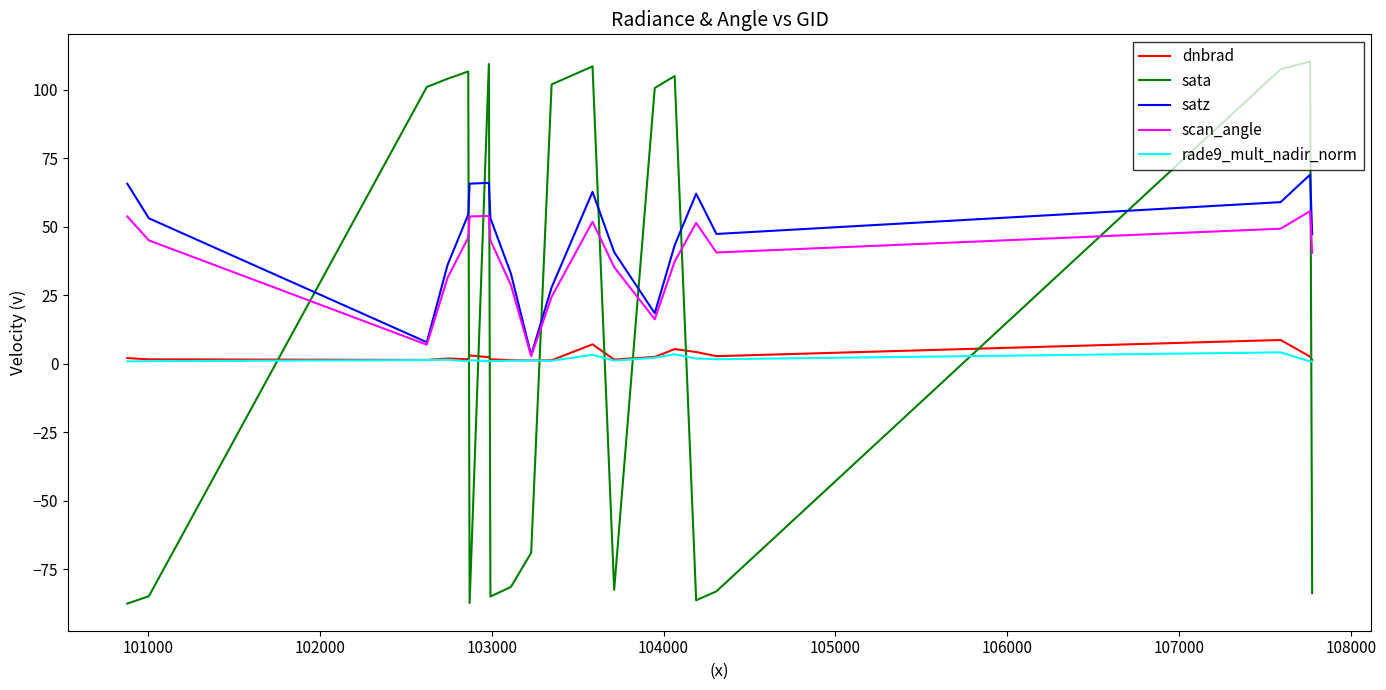

At how many categories does at least one series exceed 61?

13